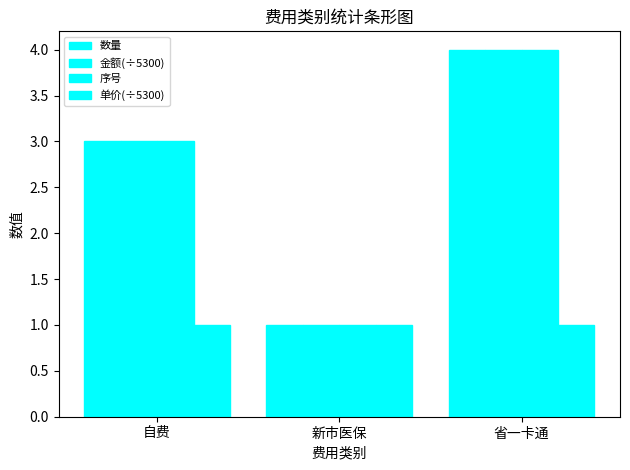

Does the chart contain stacked bars?

No